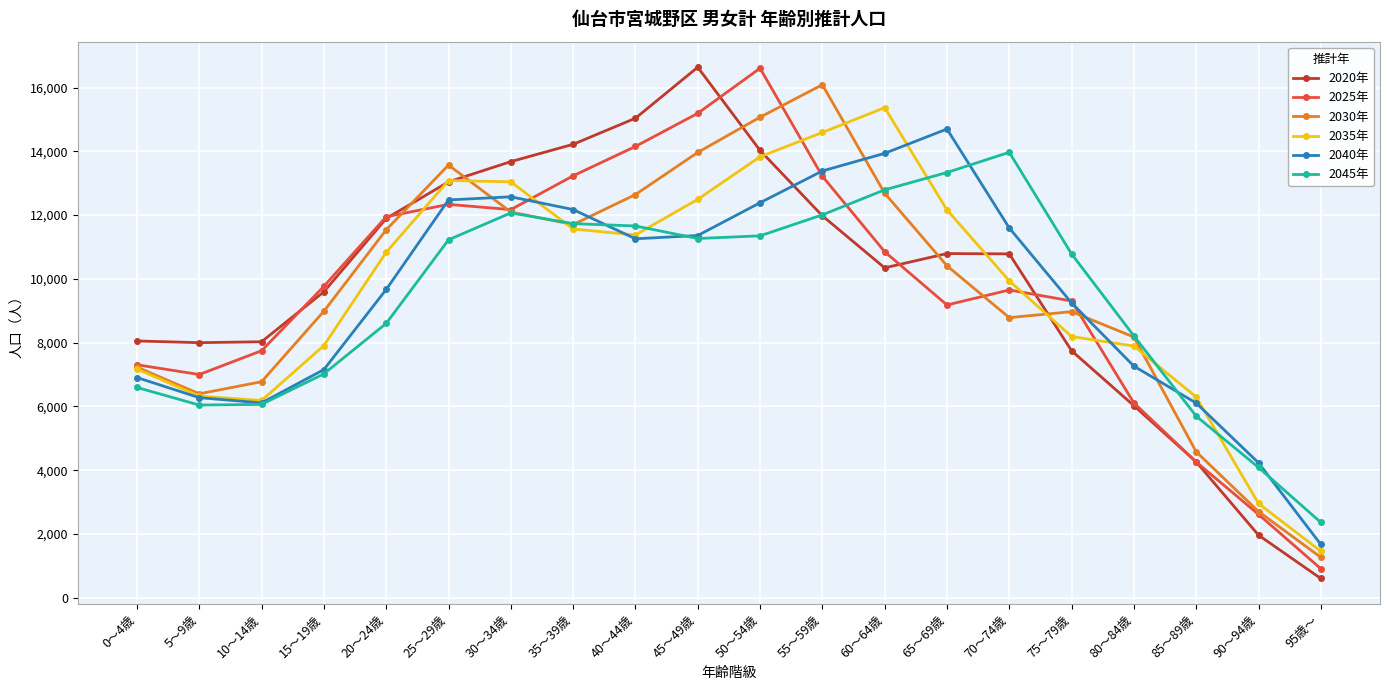

What is the difference between the second highest and minimum values in the 2025年 series?

14282